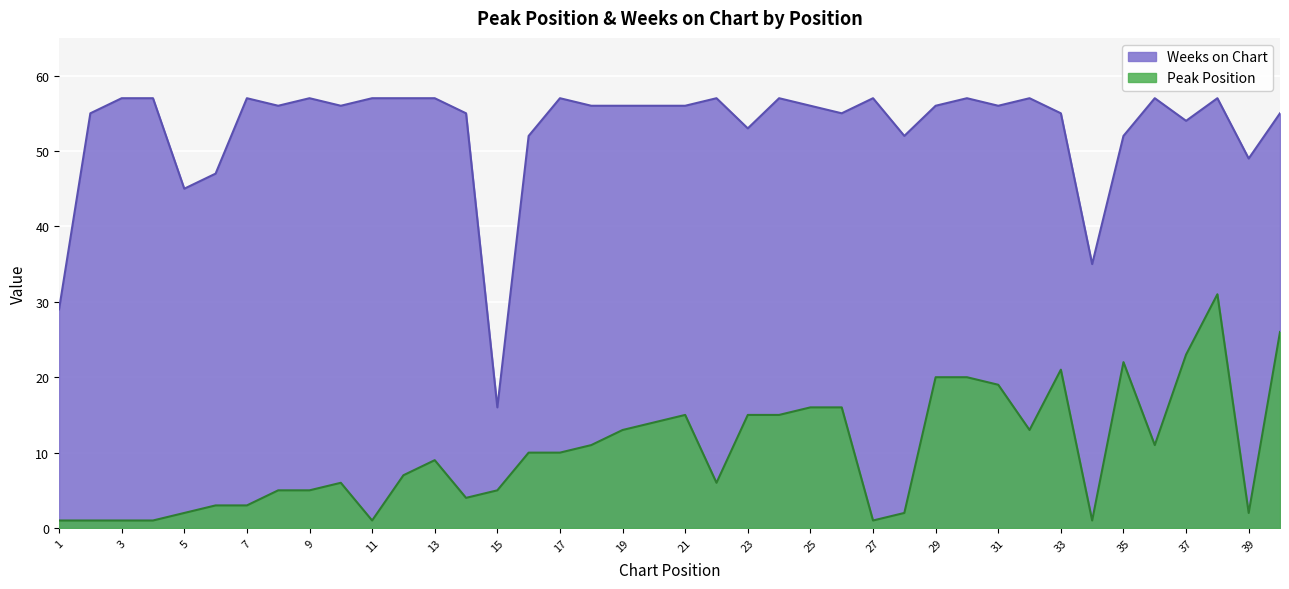

Read the Peak Position value at 23, to the nearest 5.

15